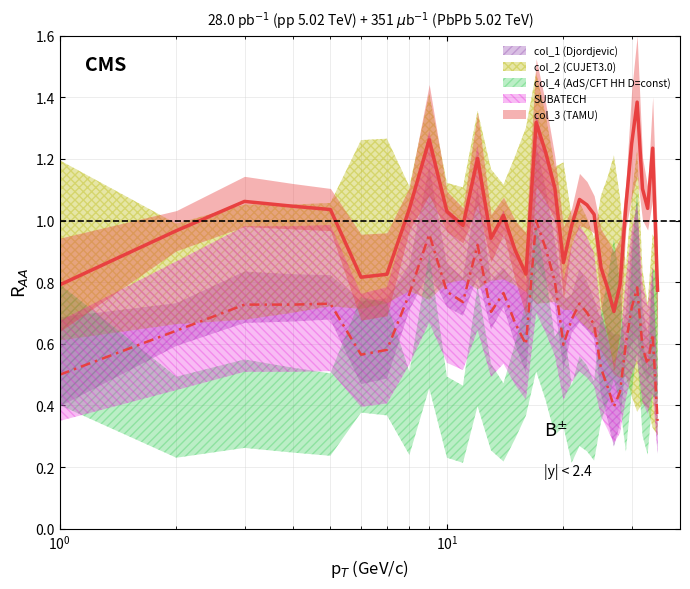

What is the minimum value shown in the chart?

0.3